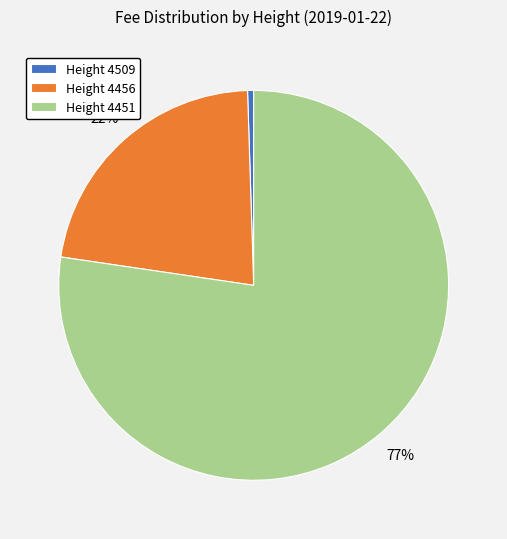

To the nearest percent, what is the average slice percentage?

33%